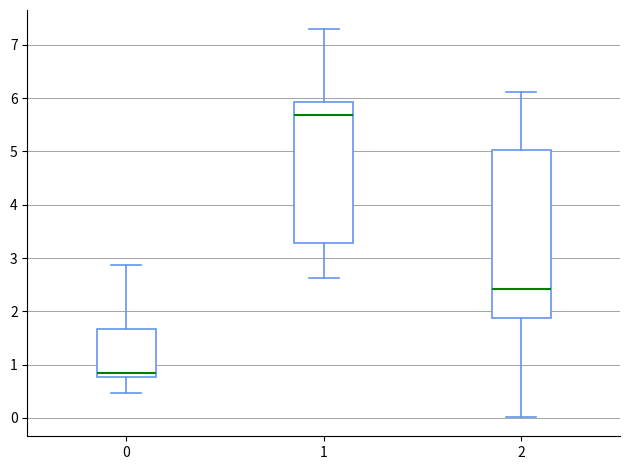

Which box has the highest median line?

1